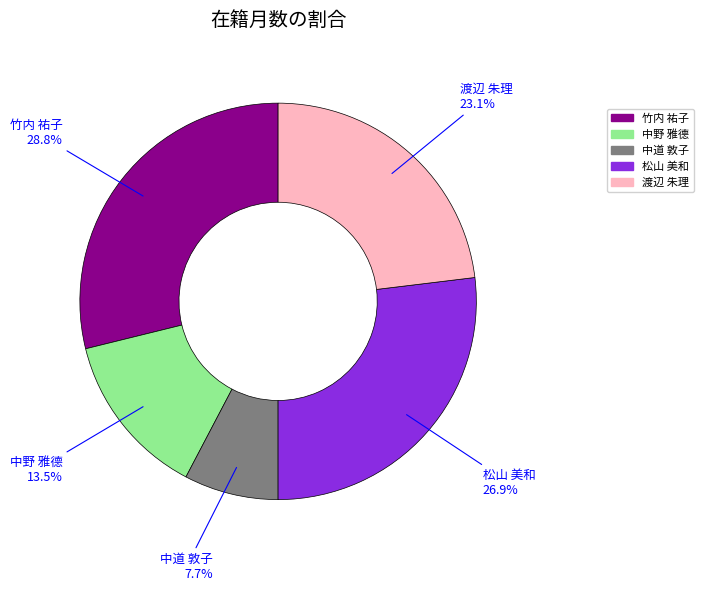

Does 中道 敦子 account for over 50% of the chart?

No